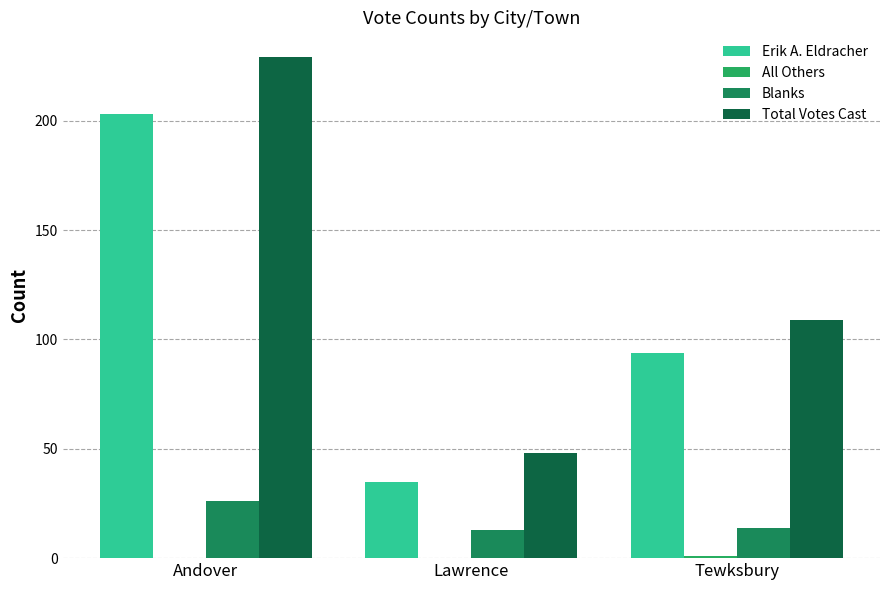

The value of Erik A. Eldracher at Andover is 203. True or false?

True